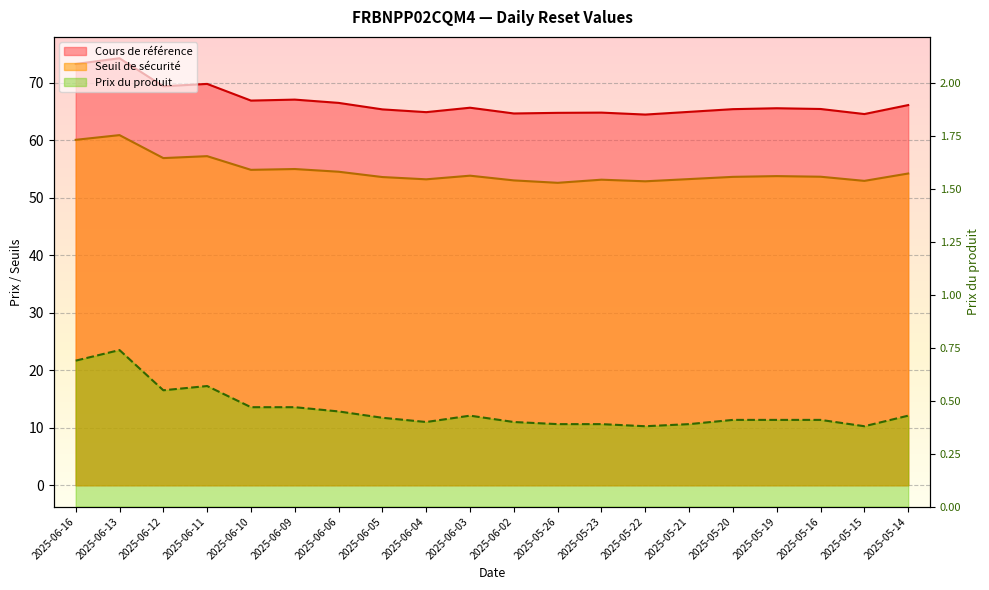

Is it true that Seuil de sécurité equals 53.2 at 2025-06-04?

True